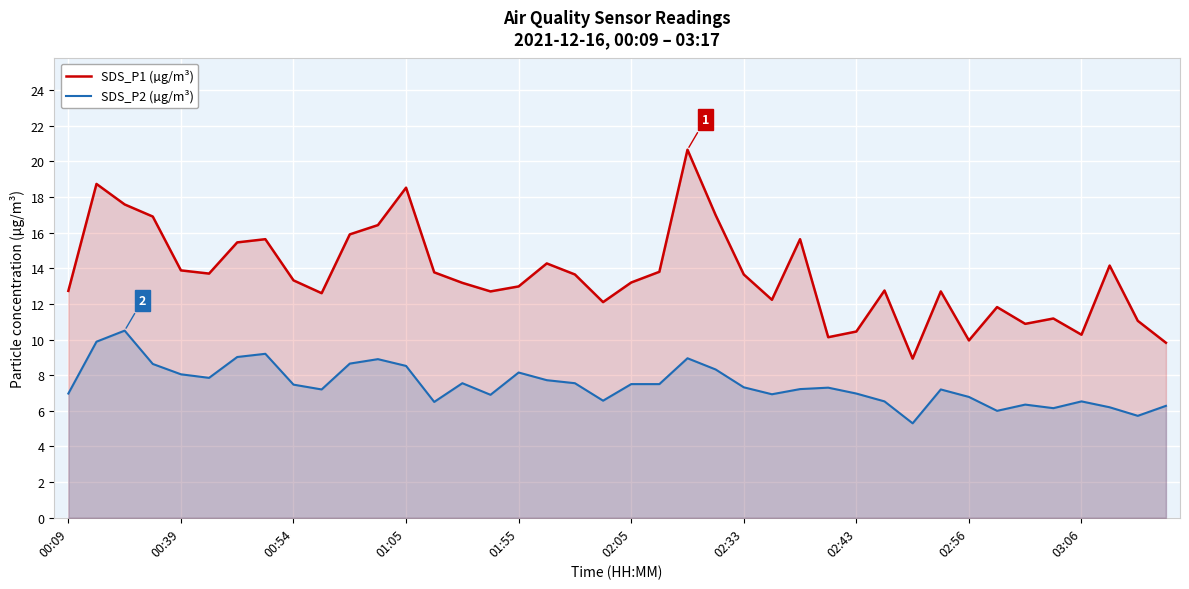

True or false: SDS_P2 (µg/m³) has a value of 10.0 at 38.

False